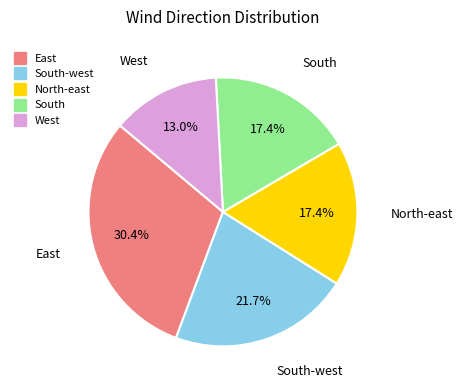

Is there any slice that represents more than half of the pie?

No